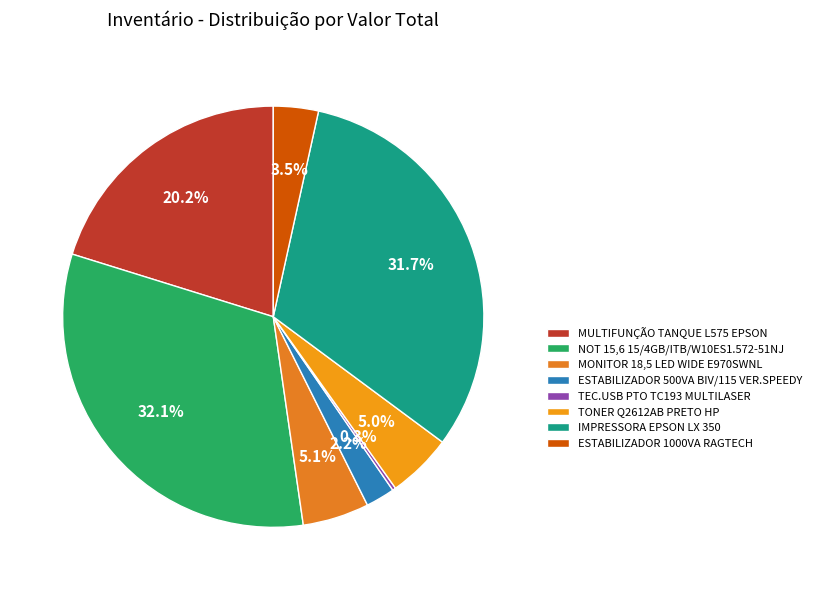

To the nearest percent, what is the difference between the largest and smallest slice percentages?

32%